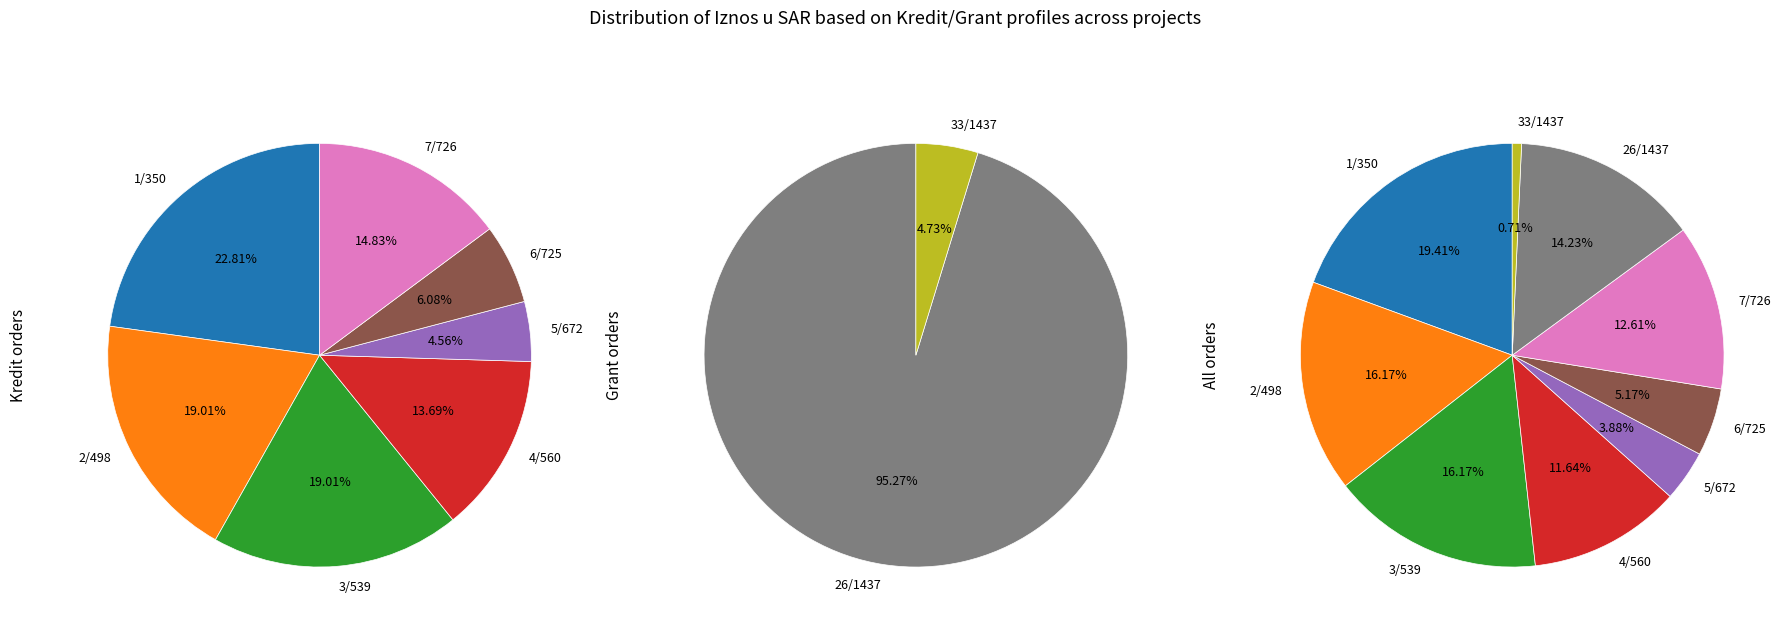

Between 6/725 and 33/1437, which is larger?

6/725